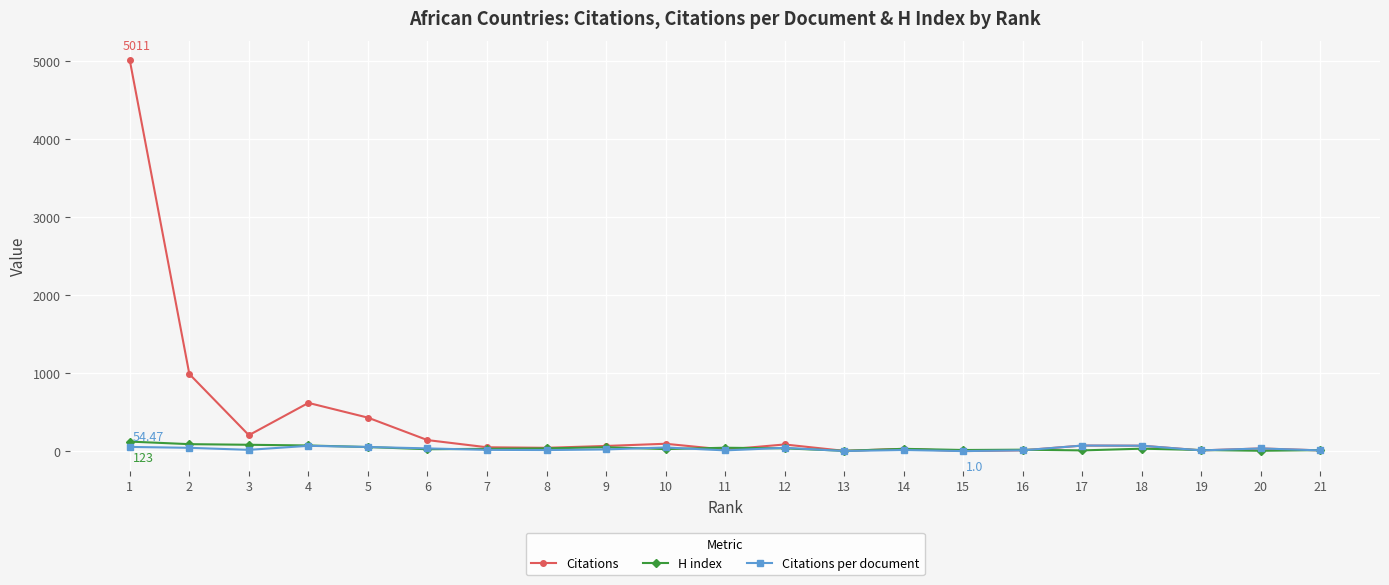

True or false: Citations has more than 0 points higher than both neighbors.

True